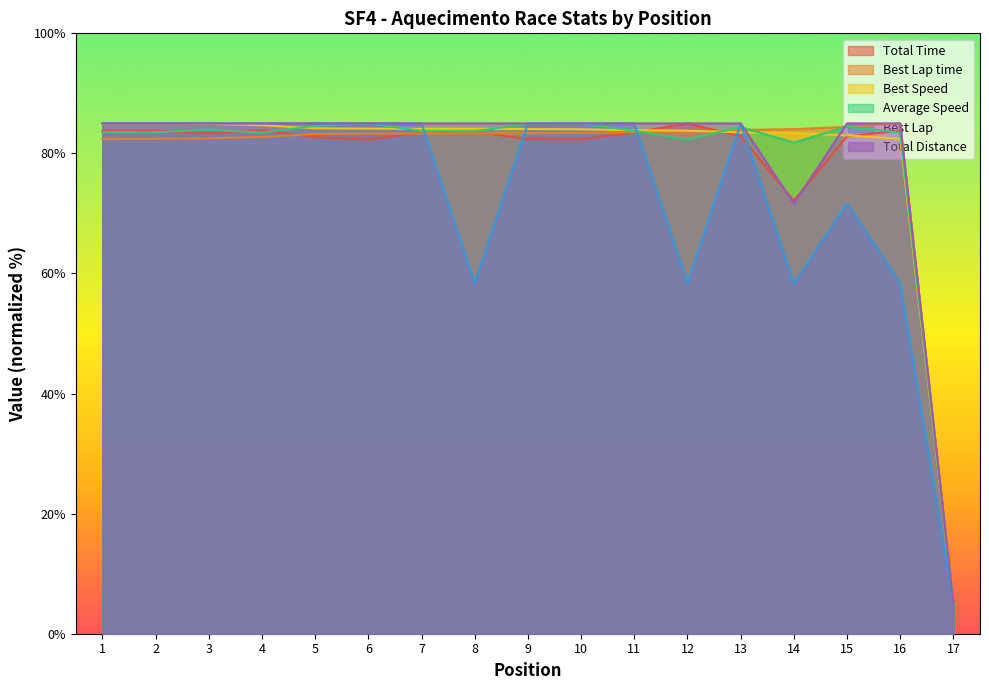

Which category has the lowest value in the Total Time series?

17